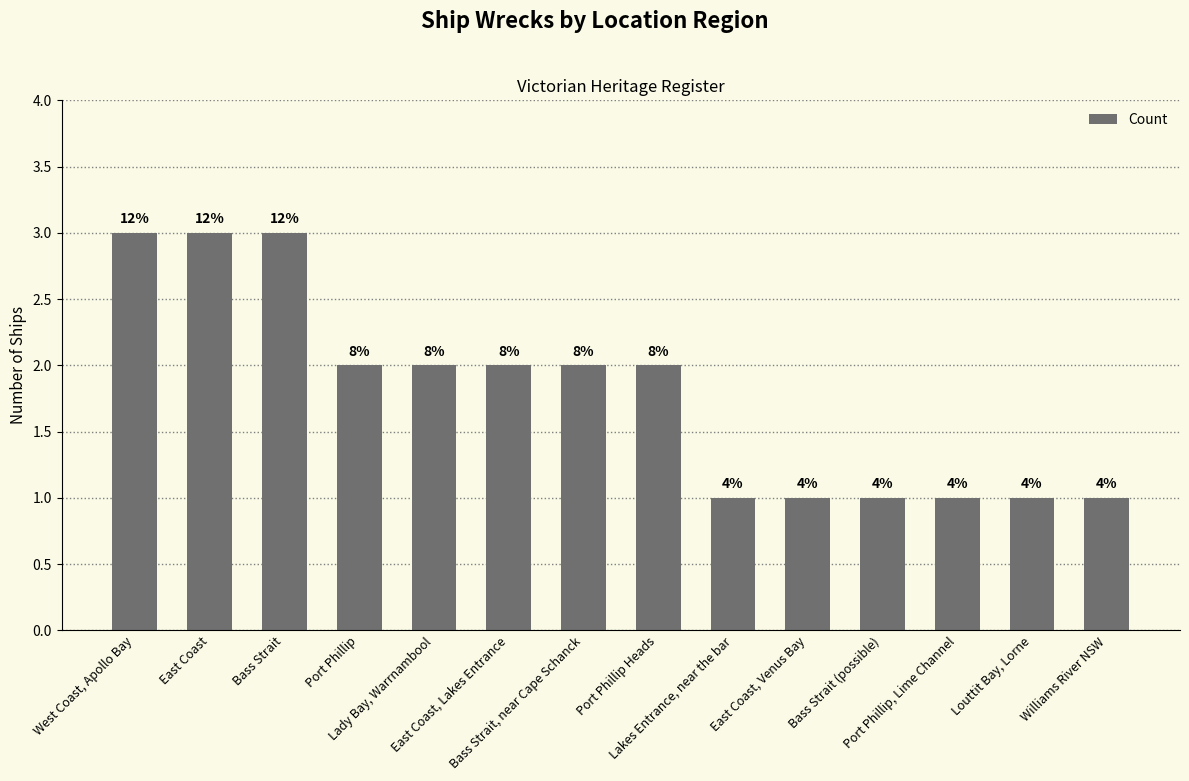

How many bars are there in total?

14